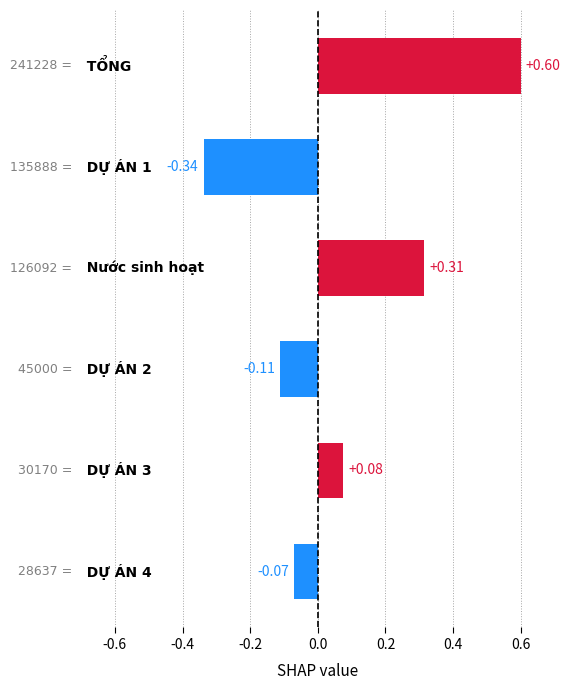

How many categories are shown in the chart?

6